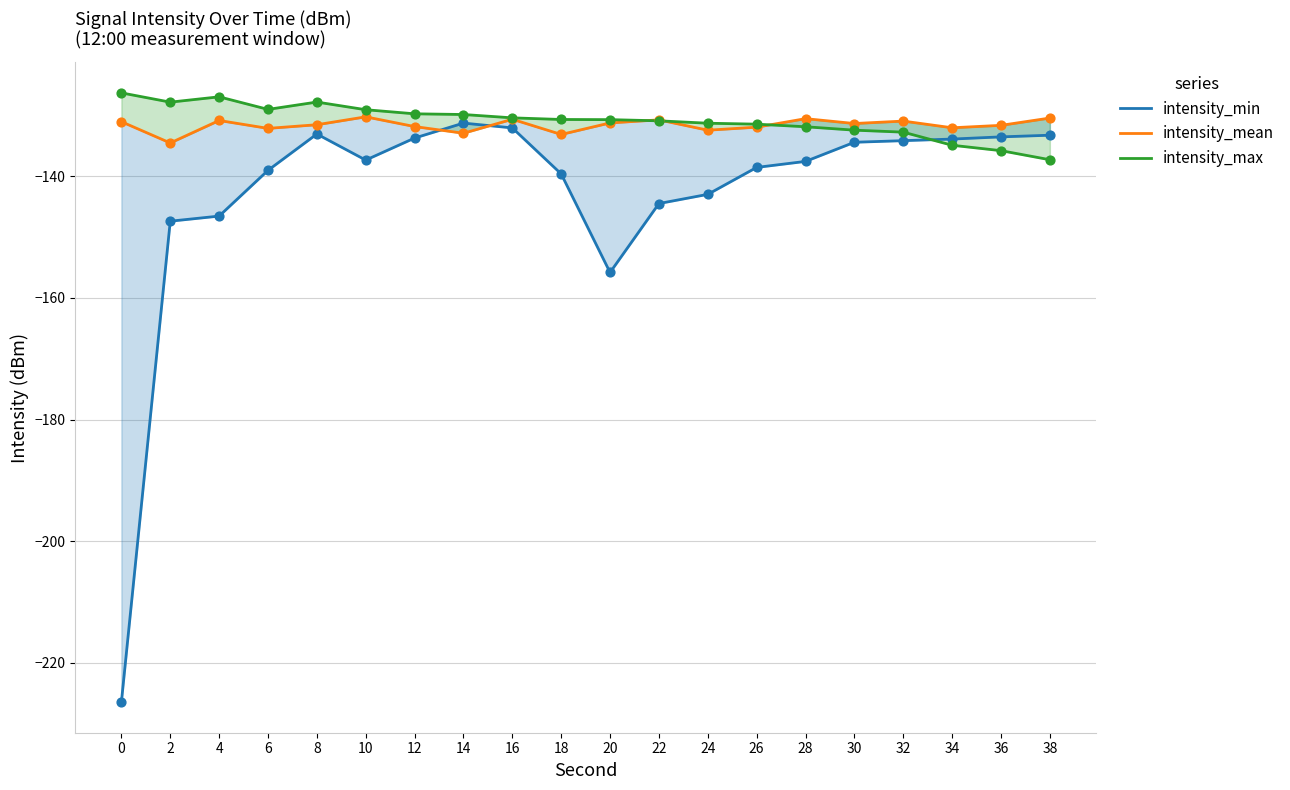

Which series contains the highest Y value?

intensity_max